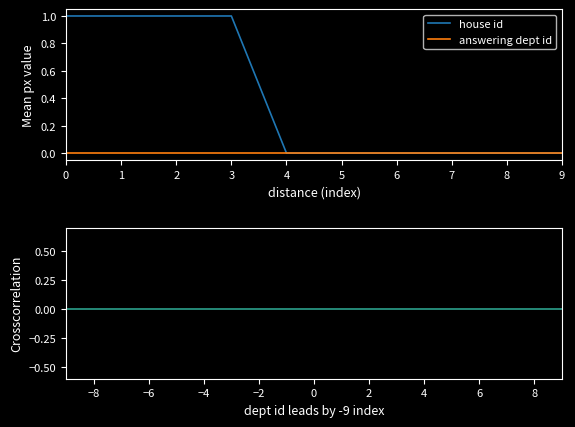

Is it true that house id equals 0.0 at 4?

True